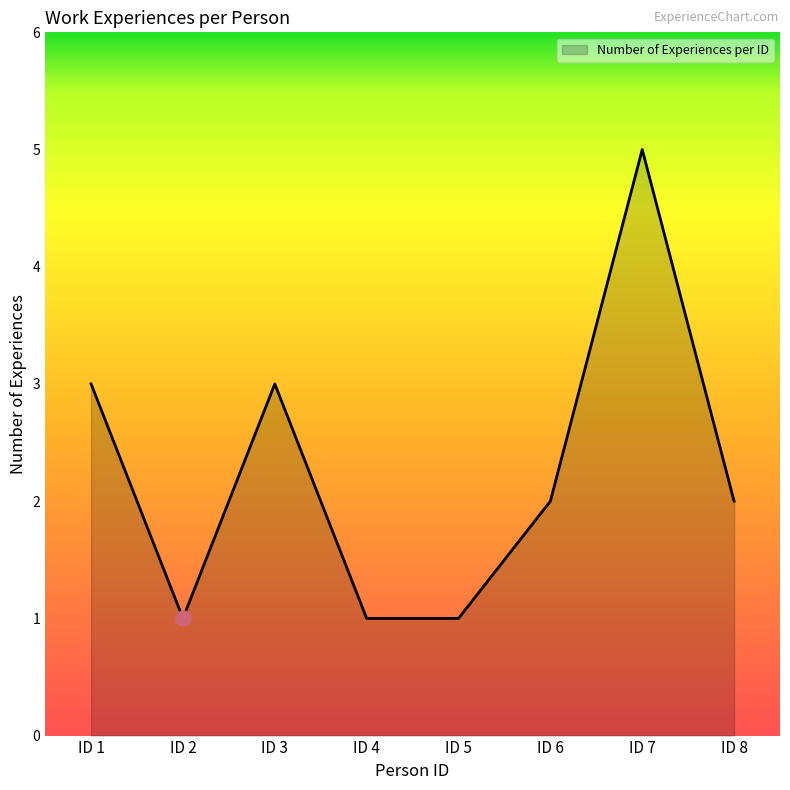

What is the ratio of the value at ID 6 to the value at ID 3?

0.7